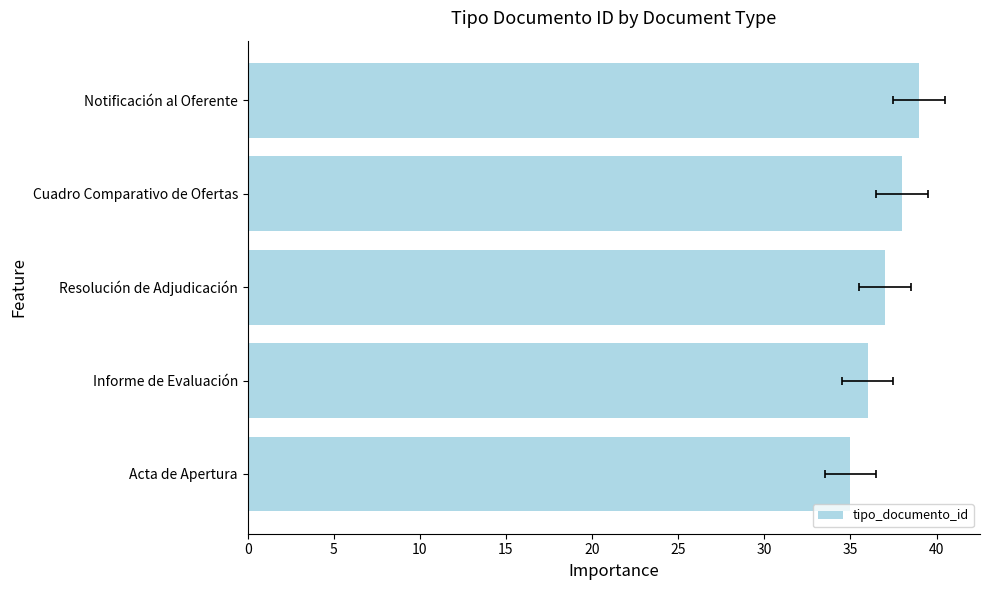

Are the bars horizontal?

Yes